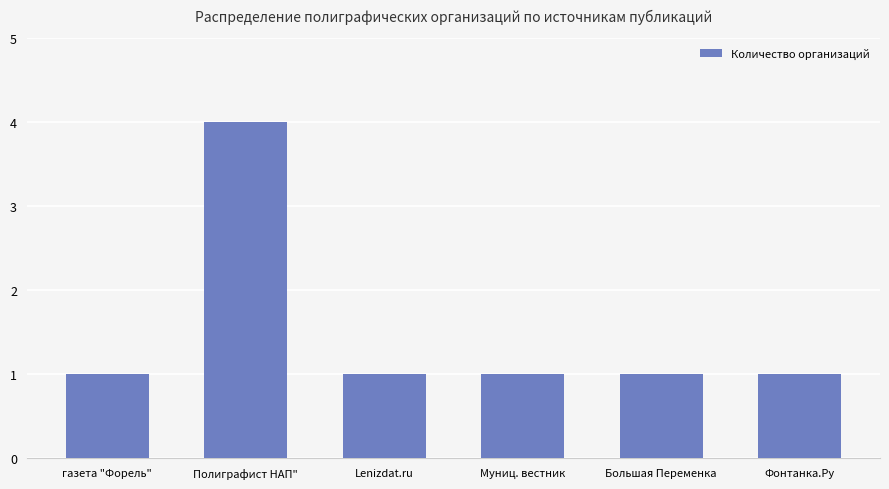

Are the bars grouped side by side (vs. stacked)?

No